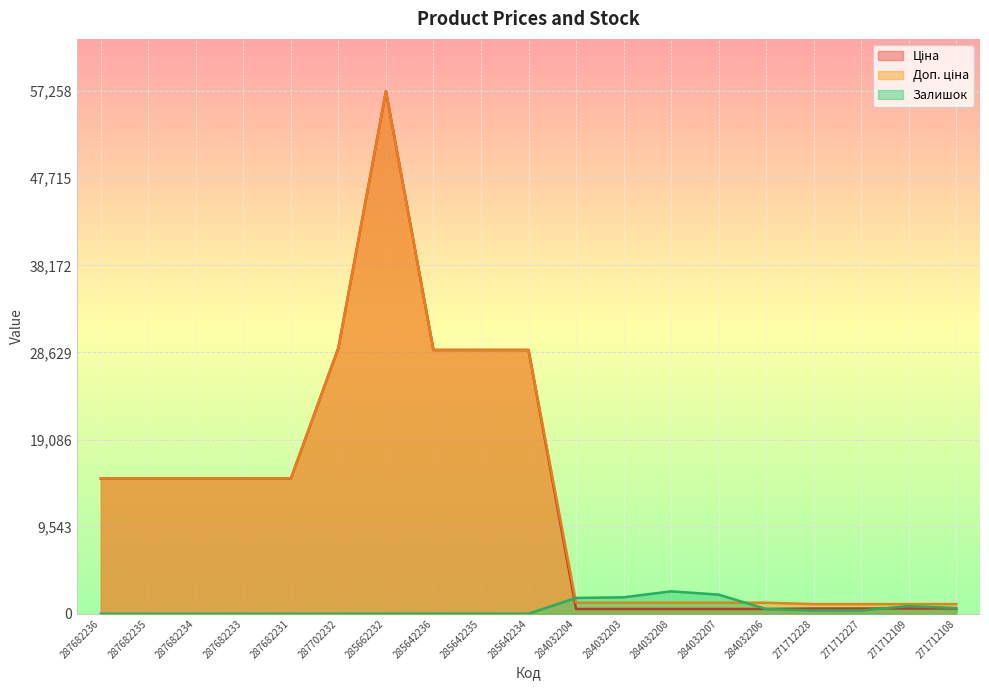

Rank the categories by Залишок value from highest to lowest.

284032208, 284032207, 284032203, 284032204, 271712109, 271712108, 284032206, 271712228, 271712227, 285642236, 285642235, 285662232, 285642234, 287682236, 287682235, 287682234, 287682233, 287682231, 287702232